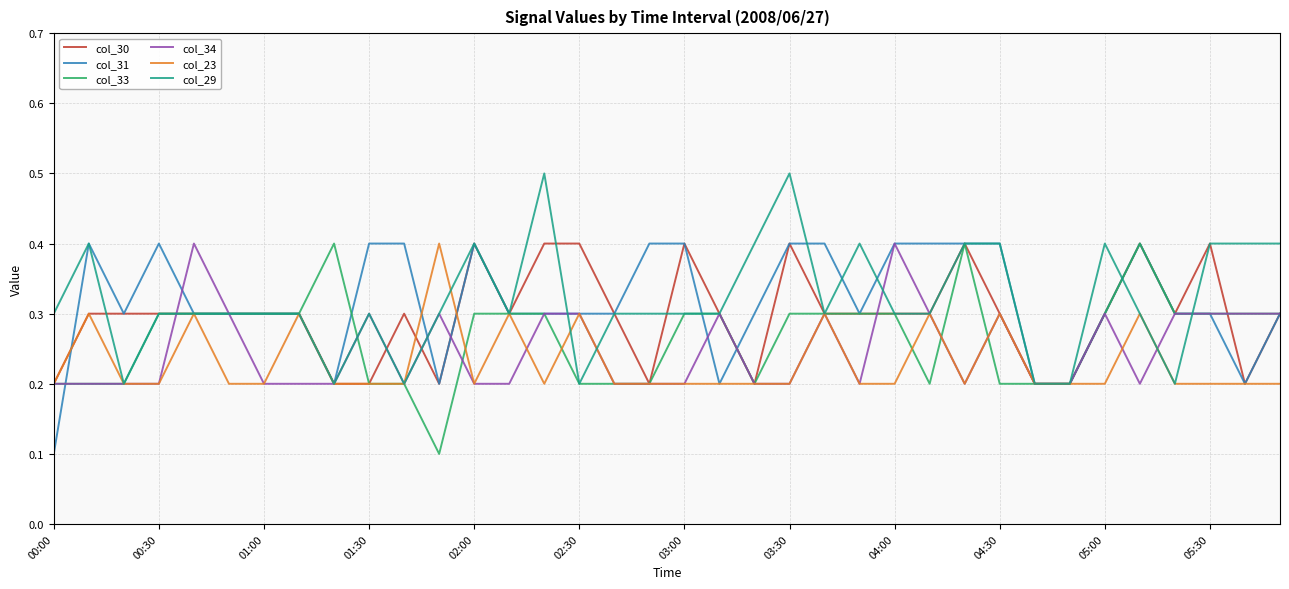

How many categories are shown in the chart?

36